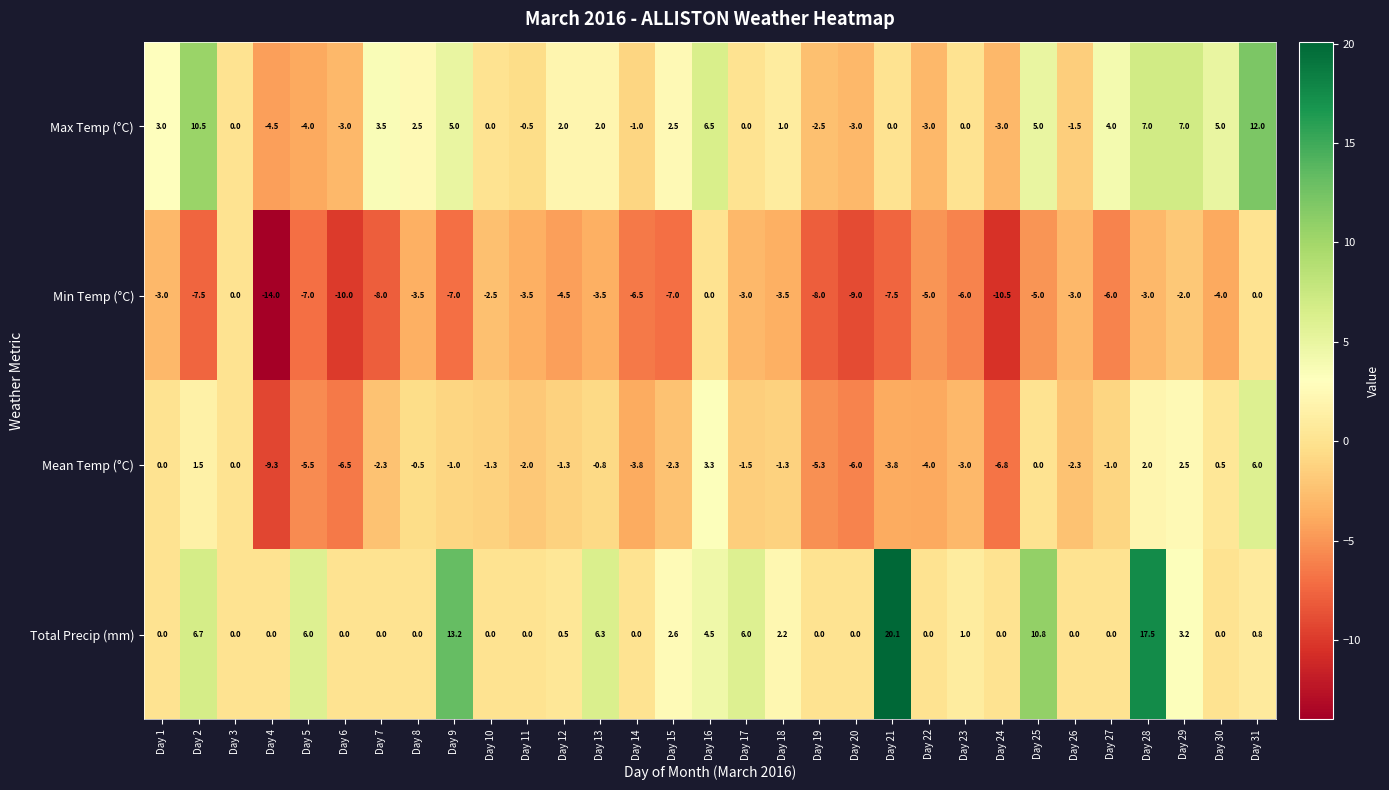

Which series has the widest spread of values?

Total Precip (mm)